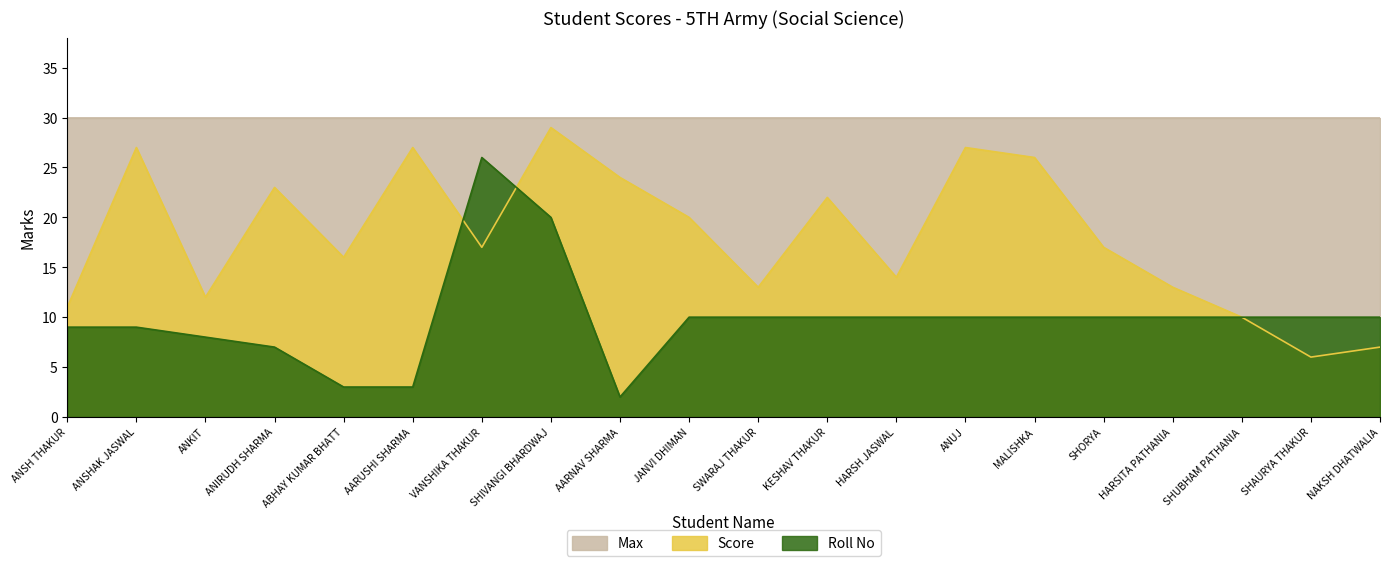

Where does the Roll No series first go above 10?

VANSHIKA THAKUR